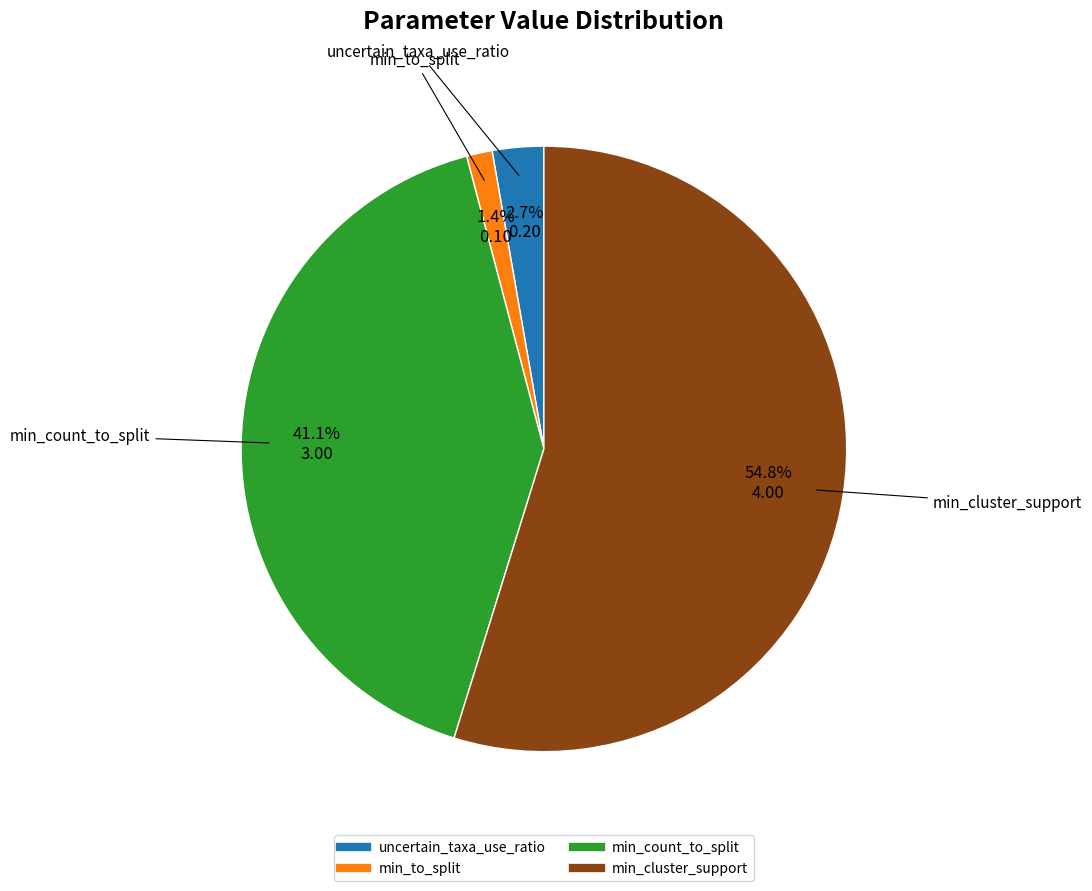

Which slice is the largest?

min_cluster_support